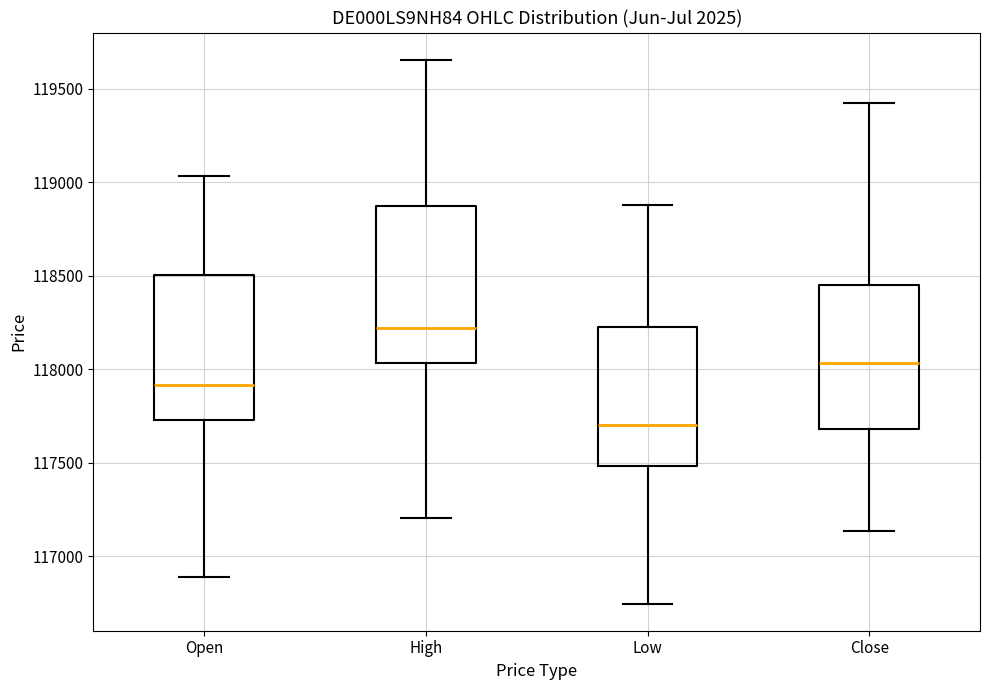

Reading left to right, read every box against the y-axis: the position of its median line, the range the box covers, and the ends of its whiskers. The values are not printed on the chart, so give them approximately, as read against the axis.

Open: median 117900, box 117750 to 118500, whiskers 116900 to 119050
High: median 118200, box 118050 to 118850, whiskers 117200 to 119650
Low: median 117700, box 117500 to 118200, whiskers 116750 to 118900
Close: median 118050, box 117700 to 118450, whiskers 117150 to 119400